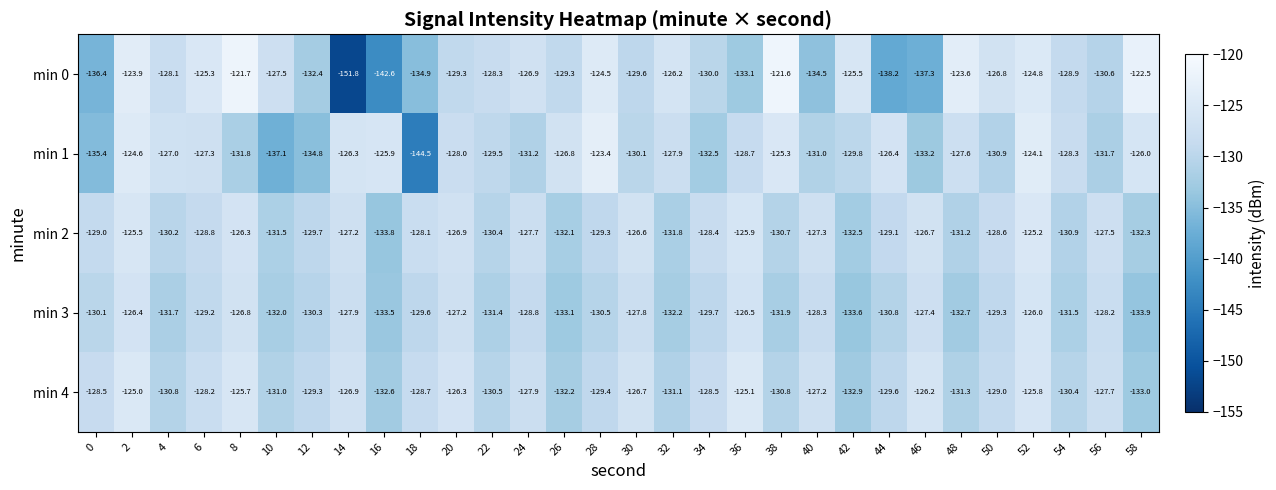

What is the difference between the highest and lowest values at 44?

11.8